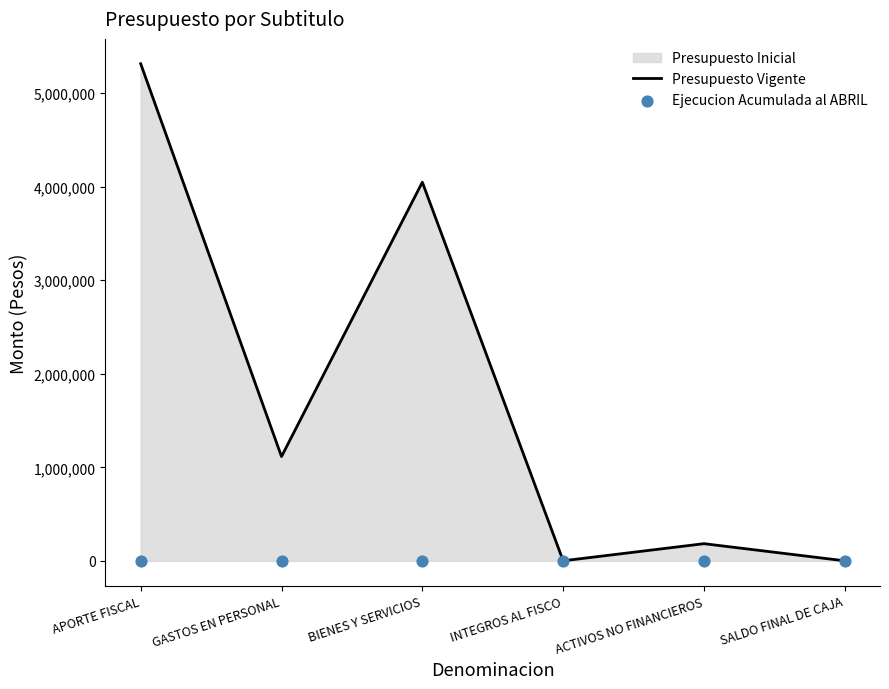

Which series reaches the maximum Y coordinate?

Presupuesto Vigente